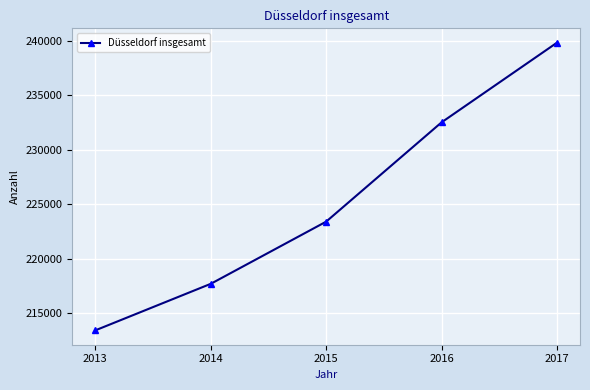

List the labels in order of value, smallest first.

2013, 2014, 2015, 2016, 2017